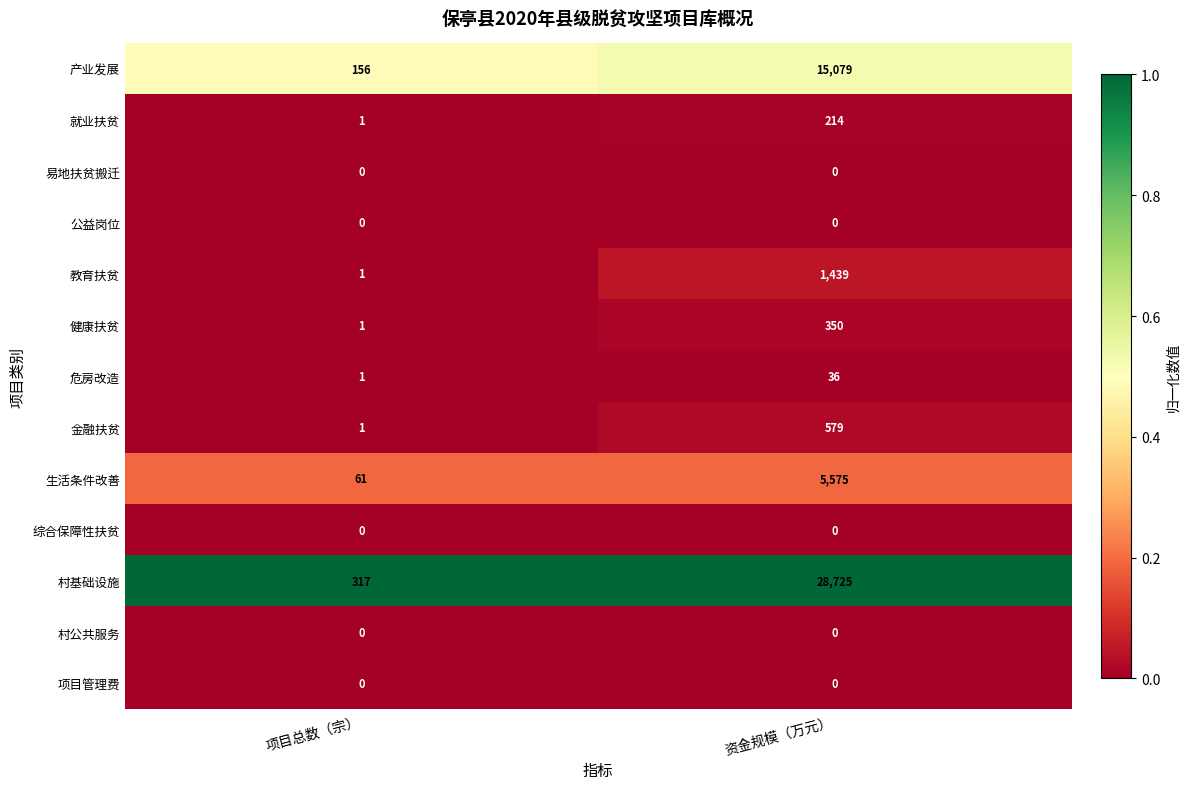

How many data points does each series have?

2